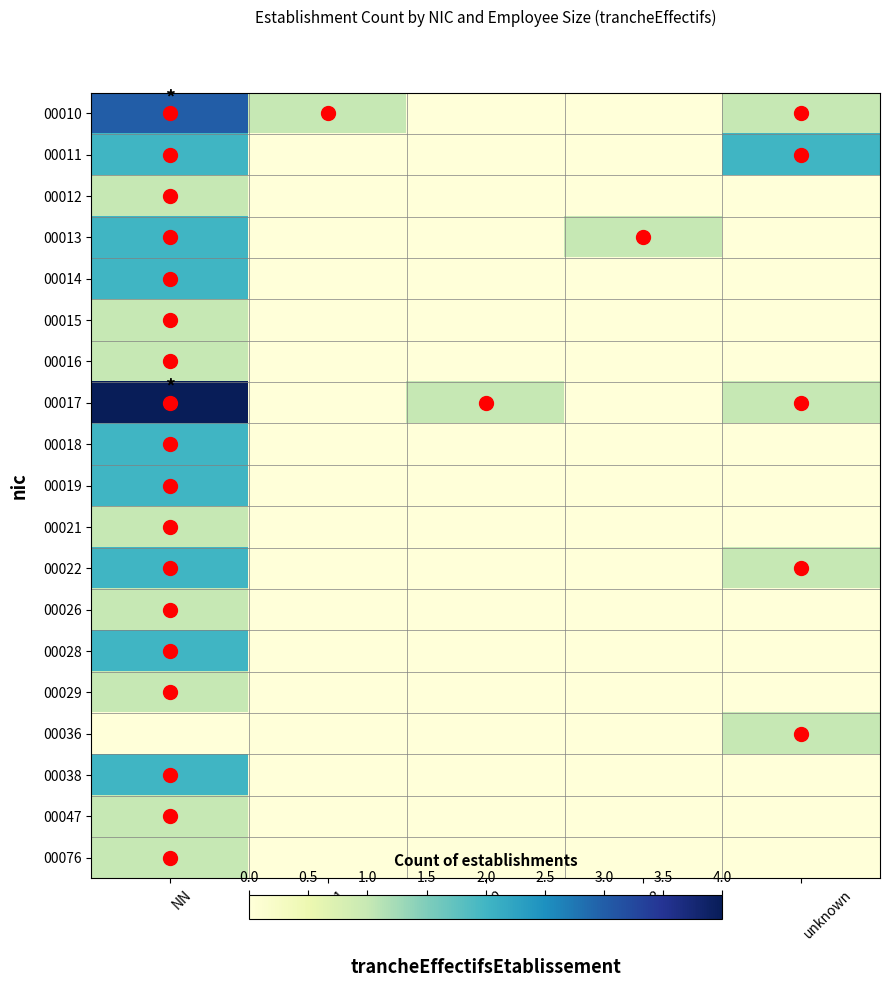

How many data points does each series have?

5